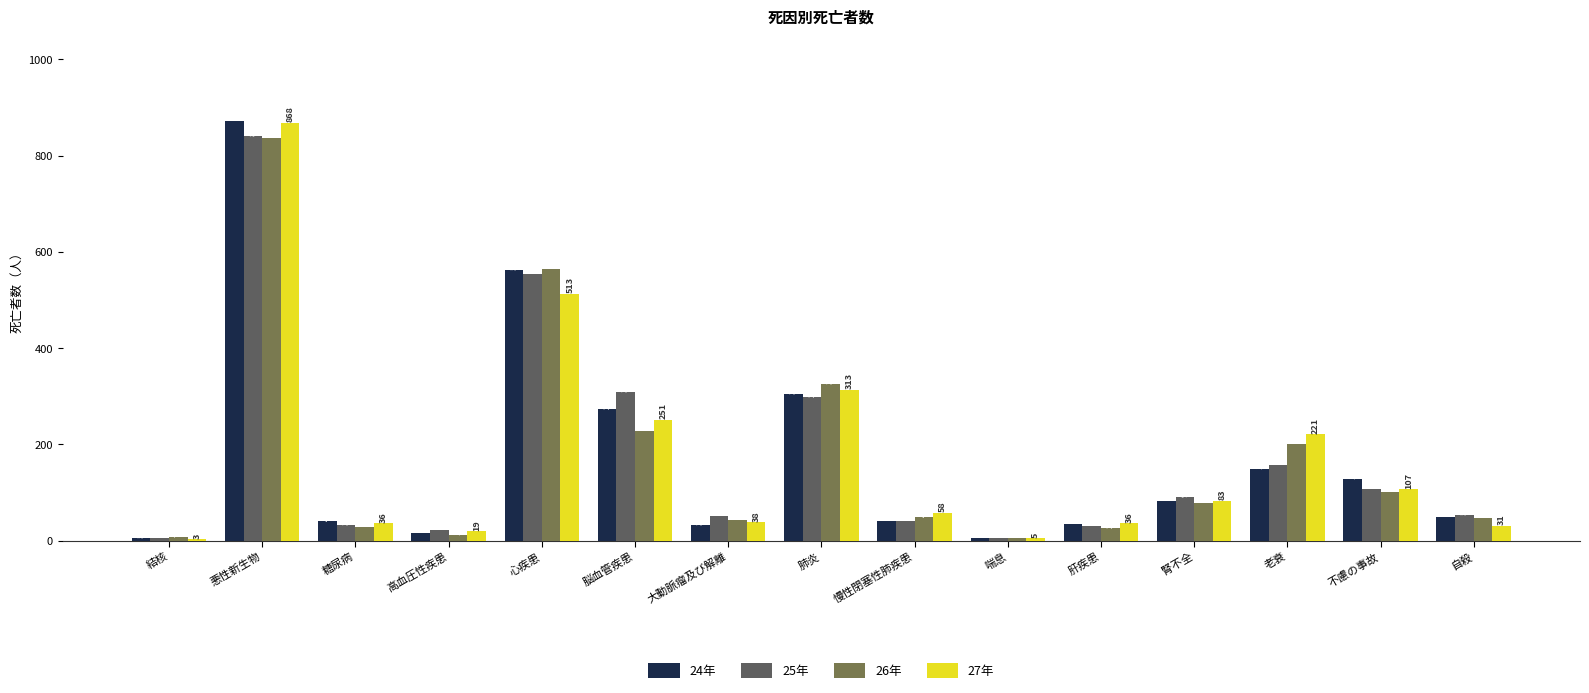

Where is 25年 nearest to the value 423?

脳血管疾患